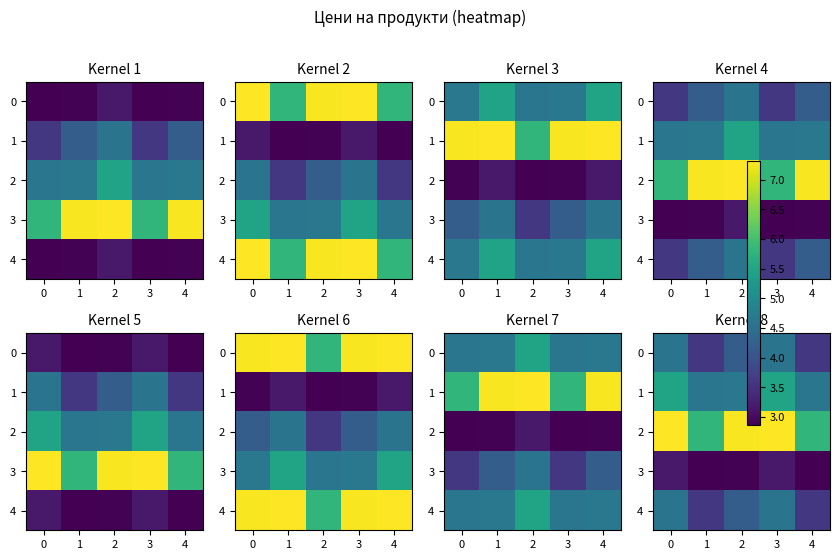

What is the difference between the maximum and minimum values in the 2 series?

1.5